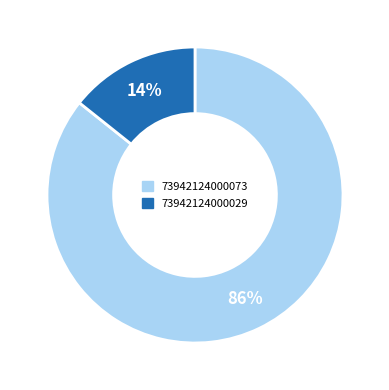

Which category accounts for the majority?

73942124000073